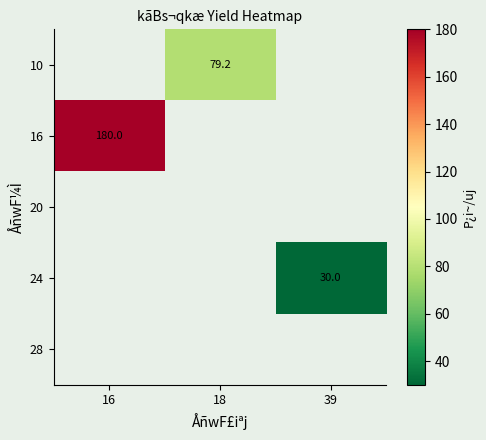

The value of 10 at 18 is 28.4. True or false?

False